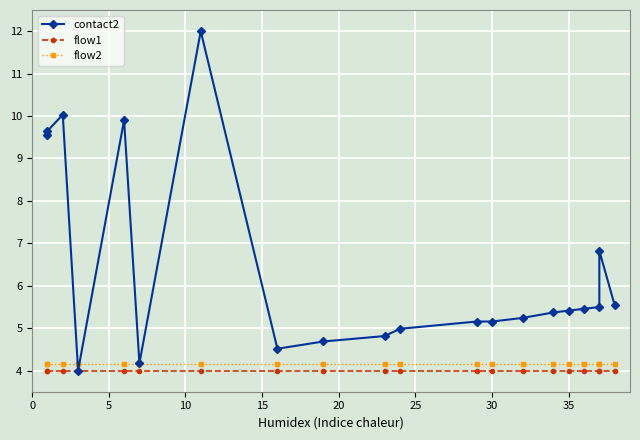

True or false: flow2 has a value of 2.7 at 40.

False